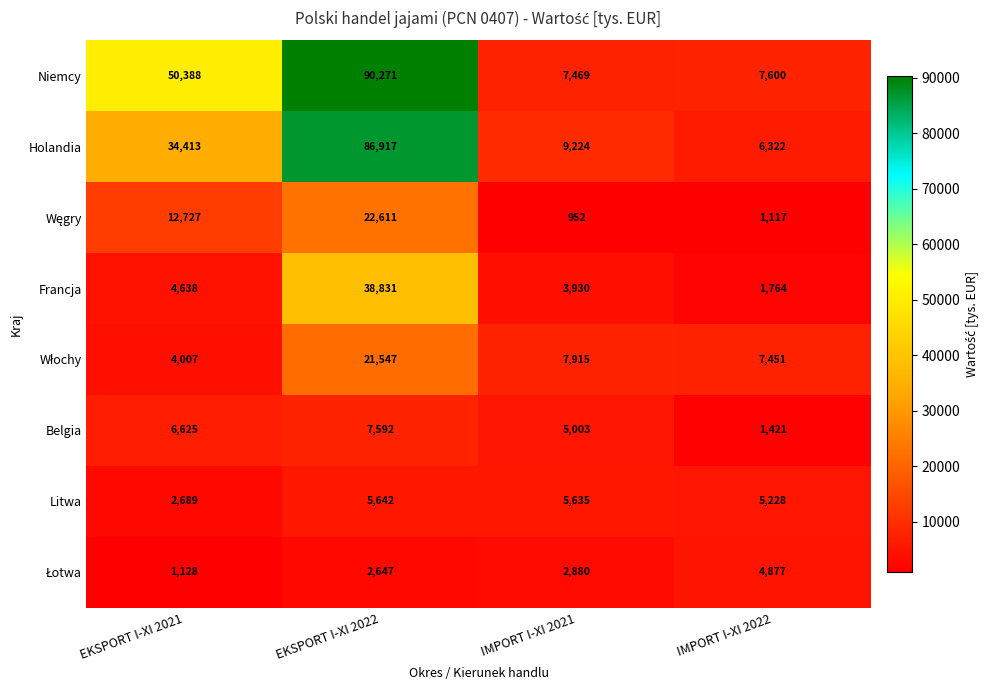

Rank the categories by Holandia value from lowest to highest.

IMPORT I-XI 2022, IMPORT I-XI 2021, EKSPORT I-XI 2021, EKSPORT I-XI 2022